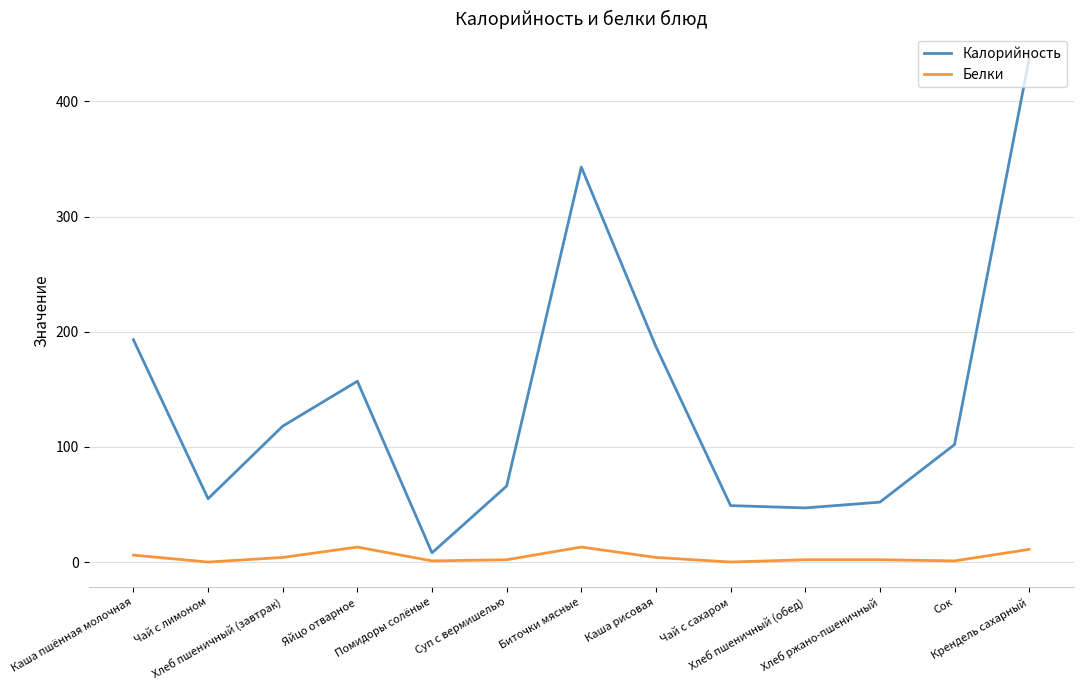

True or false: Калорийность and Белки cross at least once.

False